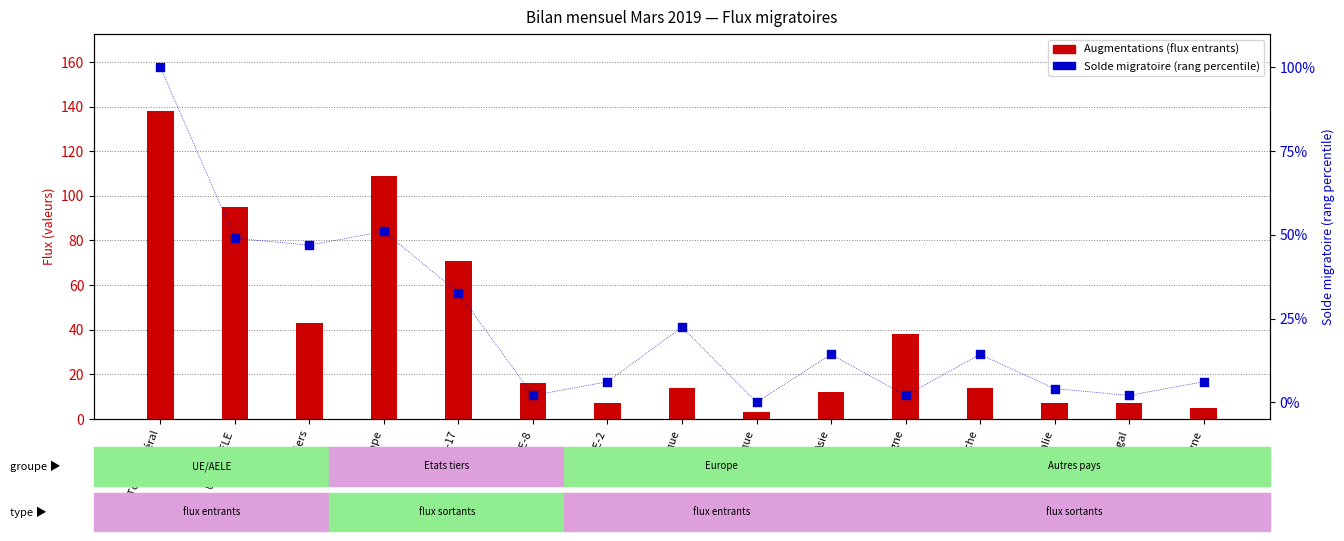

Is the value of Augmentations at Etats tiers greater than the value of Solde migratoire (normalisé) at Afrique?

Yes